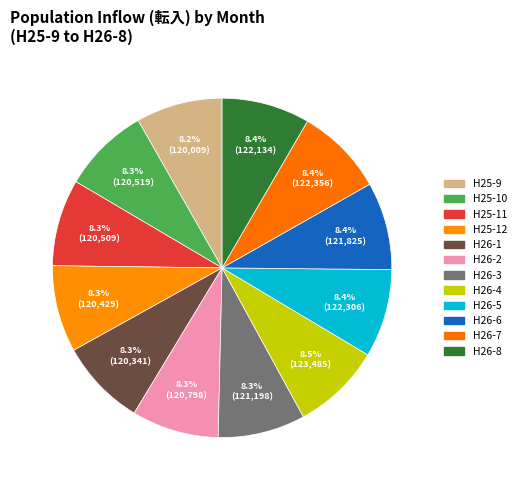

To the nearest percent, what is the combined percentage of H26-5 and H26-8?

17%